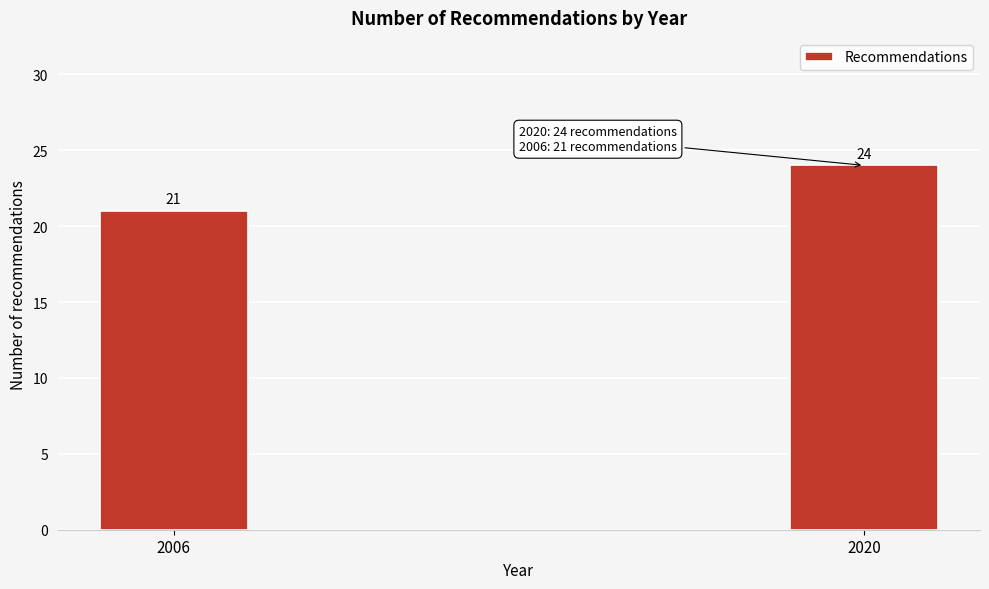

Reading left to right, extract all data points from this chart.

21	24